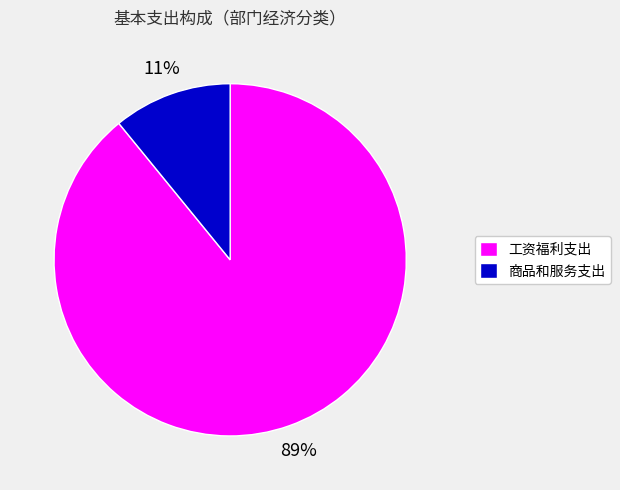

The 商品和服务支出 slice represents 11% of the pie. True or false?

True